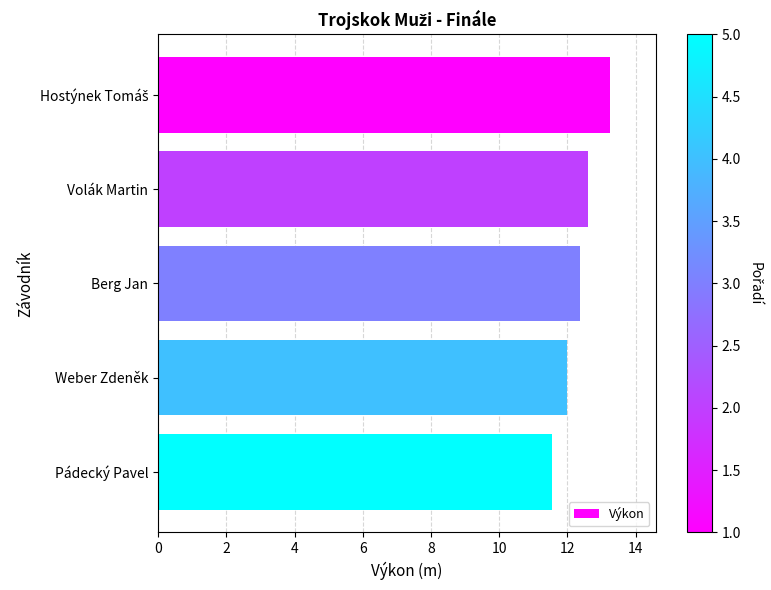

The chart shows a value of 16.6 at Berg Jan. True or false?

False